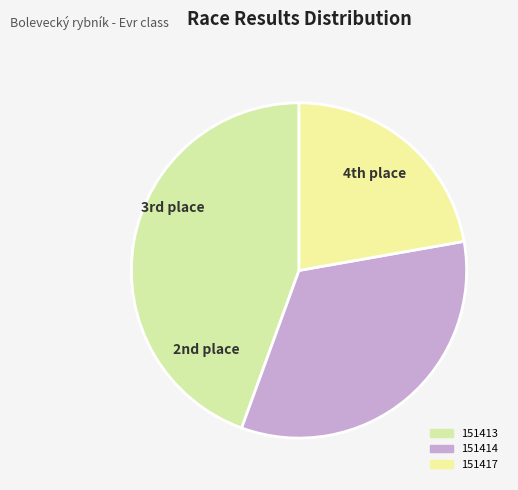

Is 151413 the majority of the pie?

No